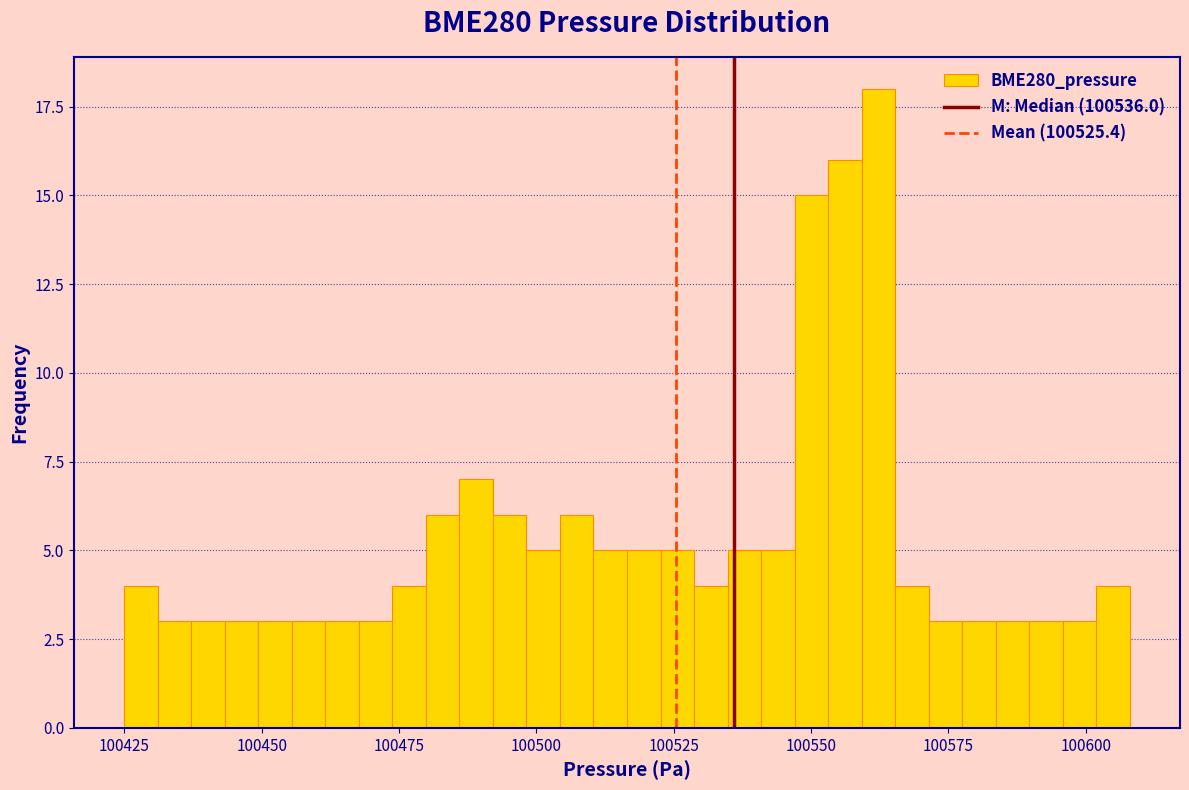

Read against the x-axis, roughly where is the centre of the tallest bar?

100560